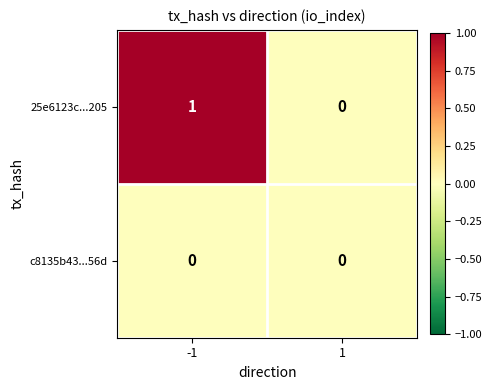

Rank the series at -1 from highest to lowest value.

25e6123c...205, c8135b43...56d